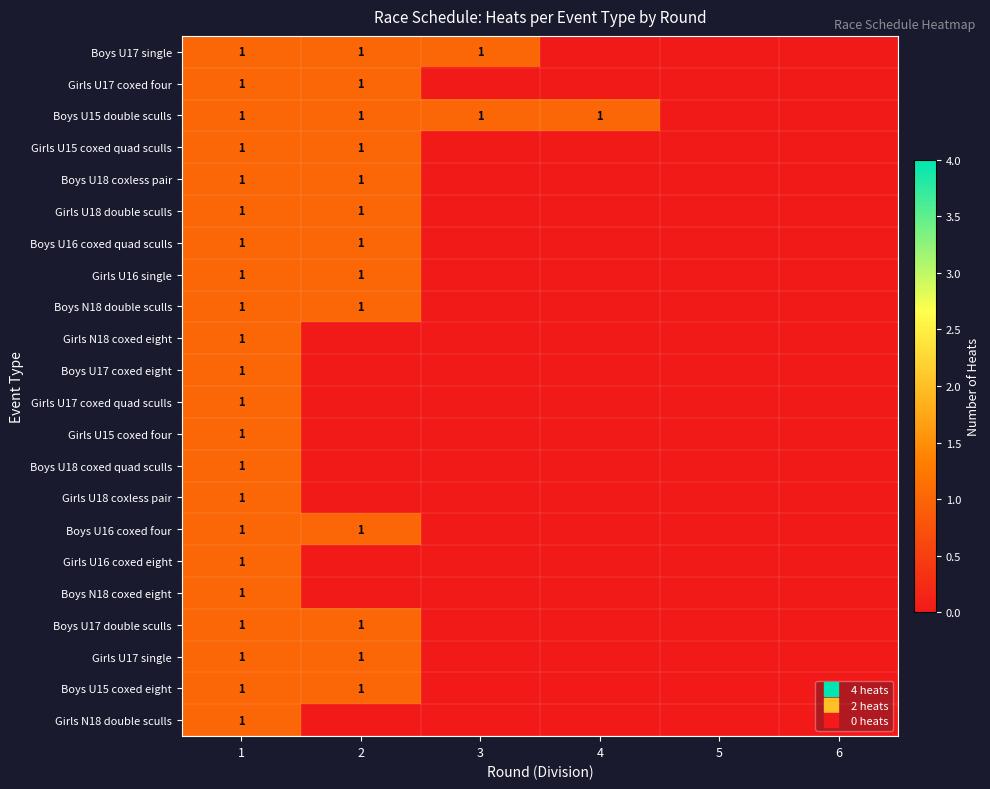

What is the difference between the maximum and minimum values in the Girls U18 double sculls series?

1